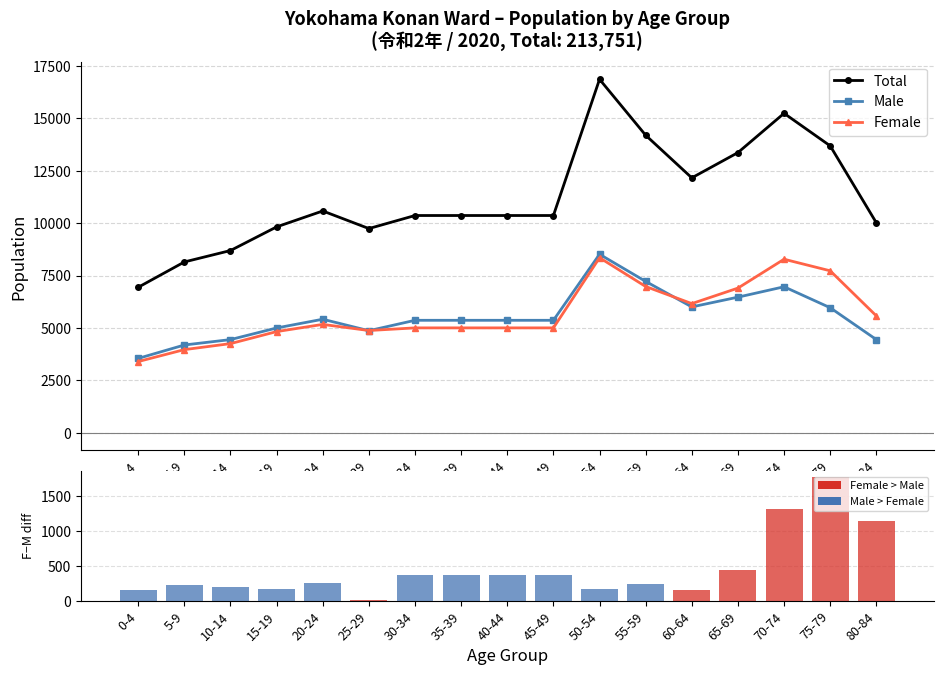

At 80-84, list the series in order from smallest to largest.

Female−Male diff, Male, Female, Total